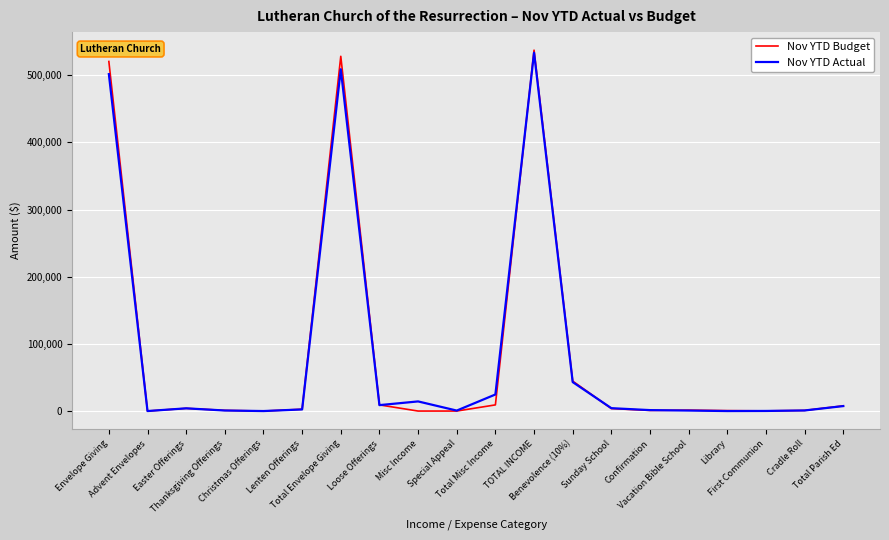

True or false: Nov YTD Actual has more than 1 interior local peaks.

True